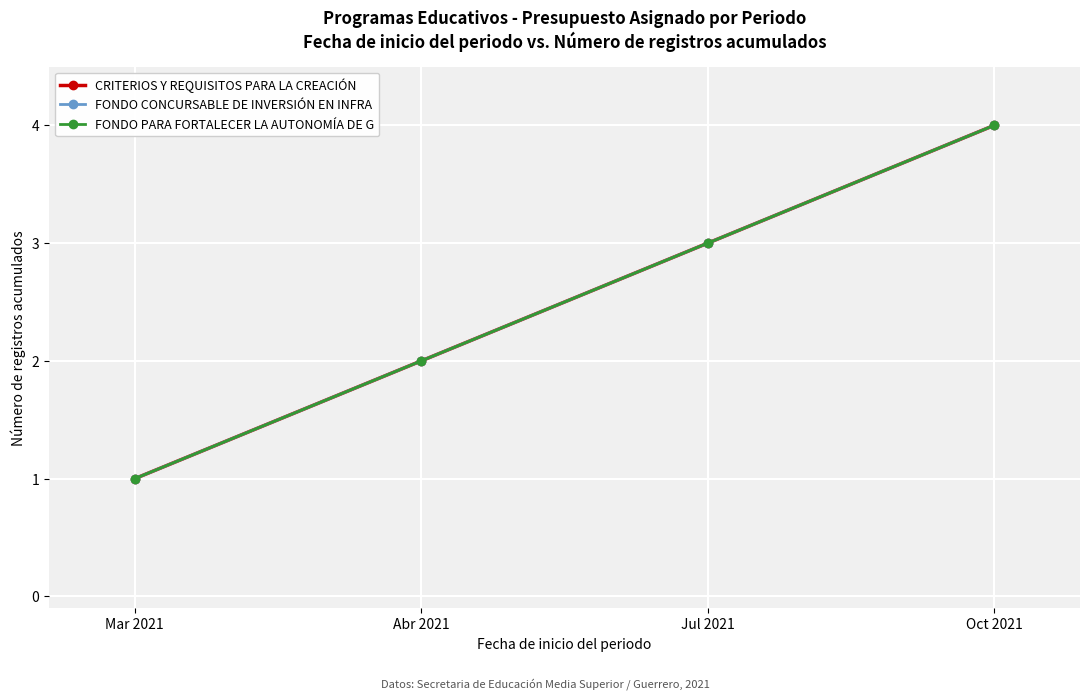

Reading left to right, list all the values displayed in this chart.

CRITERIOS Y REQUISITOS PARA LA CREACIÓN: Mar 2021=1	Abr 2021=2	Jul 2021=3	Oct 2021=4
FONDO CONCURSABLE DE INVERSIÓN EN INFRA: Mar 2021=1	Abr 2021=2	Jul 2021=3	Oct 2021=4
FONDO PARA FORTALECER LA AUTONOMÍA DE G: Mar 2021=1	Abr 2021=2	Jul 2021=3	Oct 2021=4